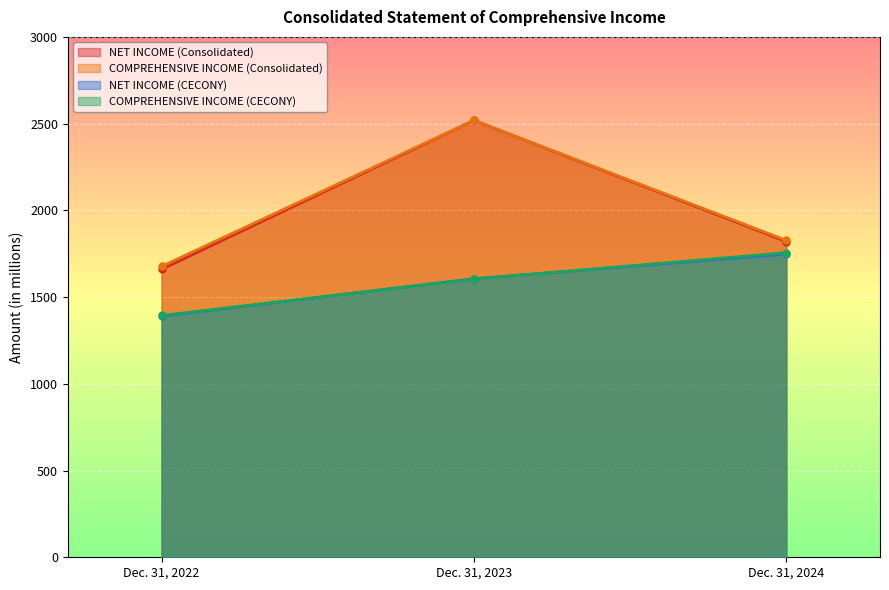

What is the sum of all COMPREHENSIVE INCOME (Consolidated) values?

6023